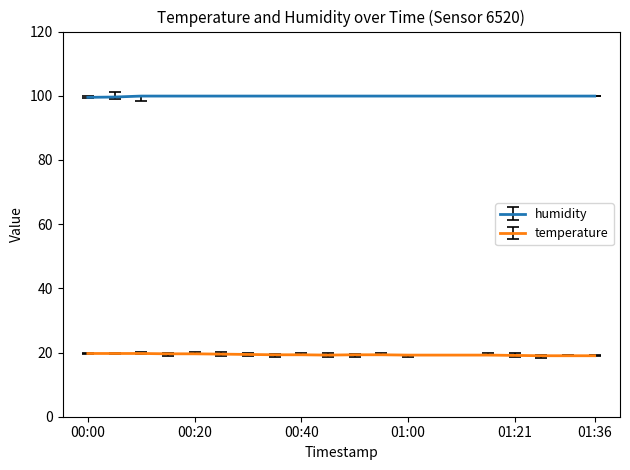

Which series has the largest total across all categories?

humidity